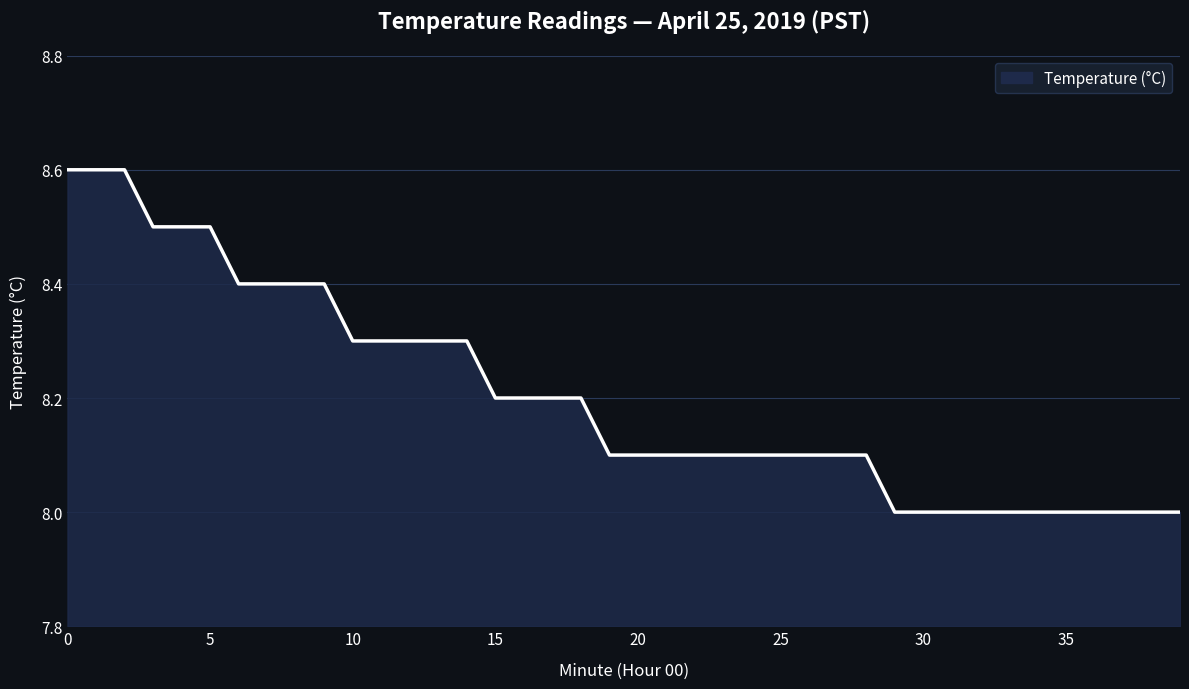

What is the smallest value displayed?

8.0